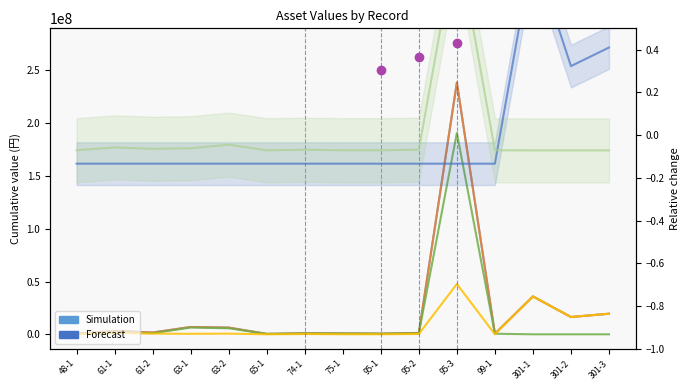

How many lines are shown in the chart?

6